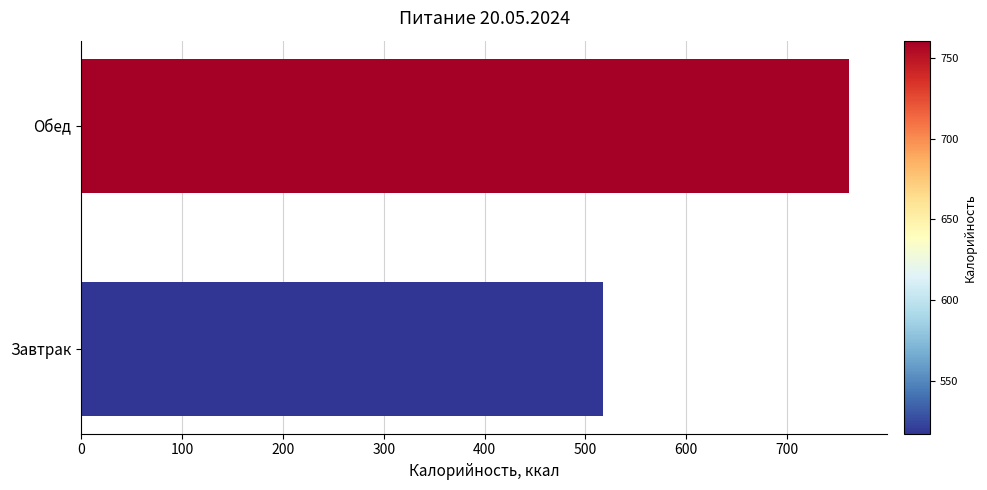

Rank the categories by value from highest to lowest.

Обед, Завтрак